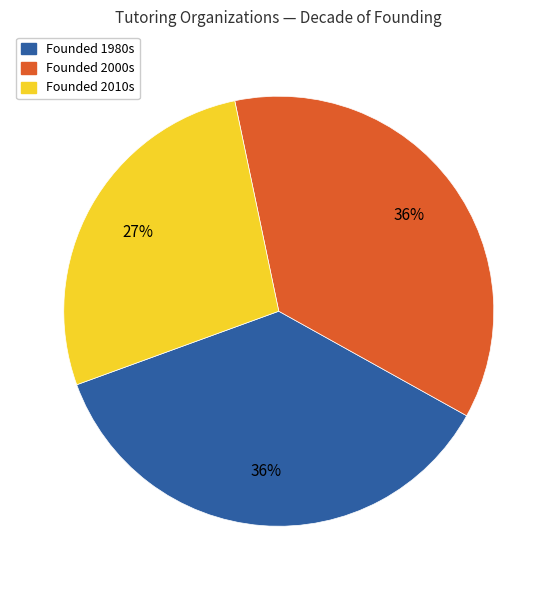

Is there a majority slice in this chart?

No